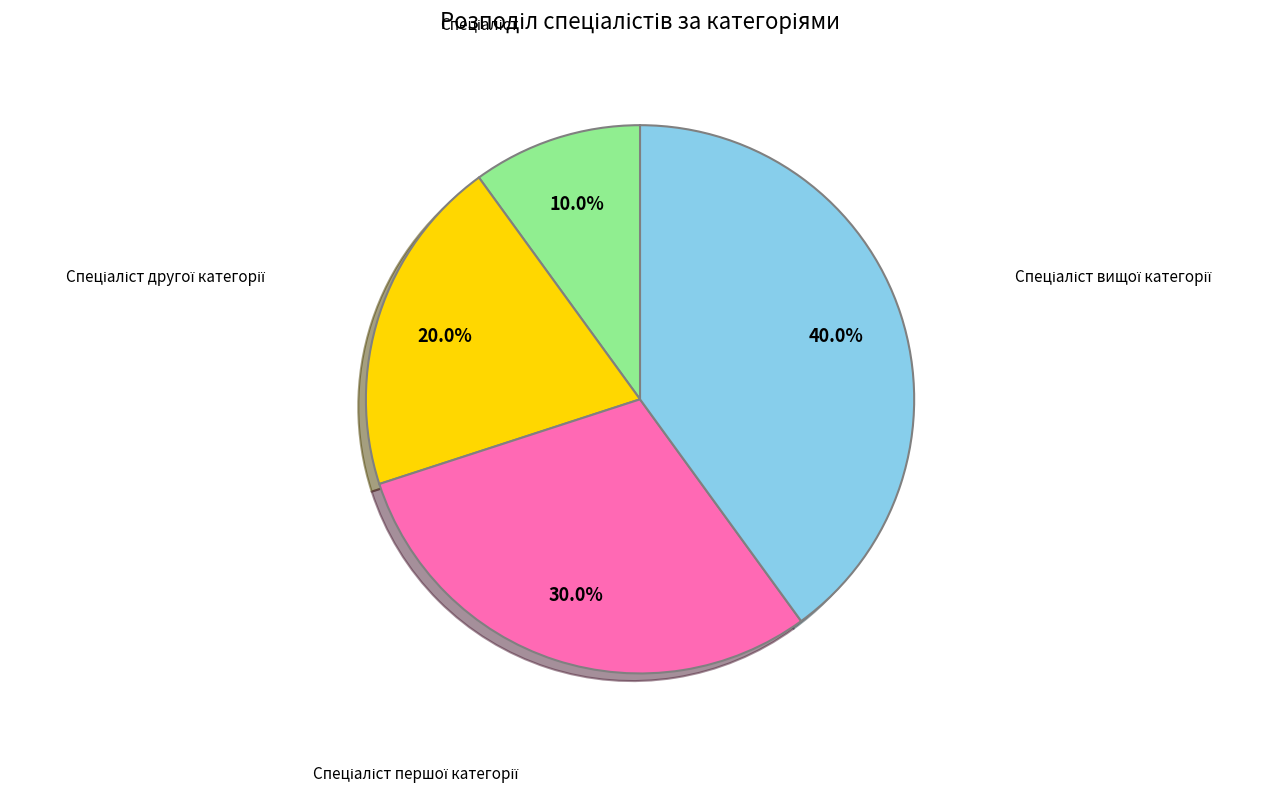

Is there any slice that represents more than half of the pie?

No